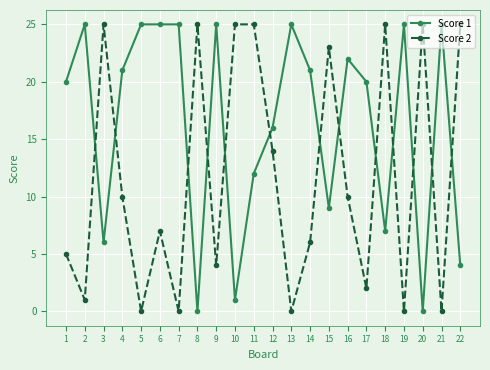

Where is the first local maximum for Score 1?

2